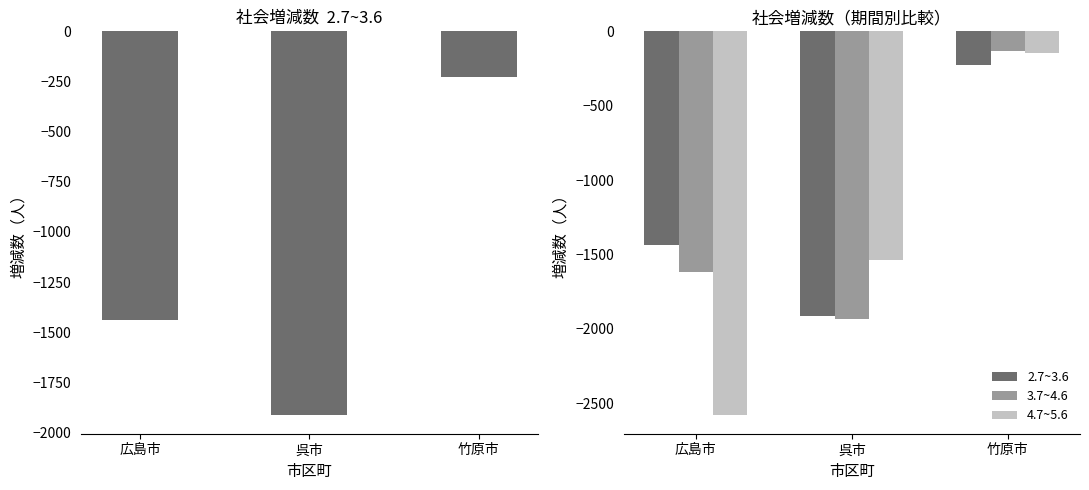

Is it true that 2.7~3.6 equals -2413 at 広島市?

False